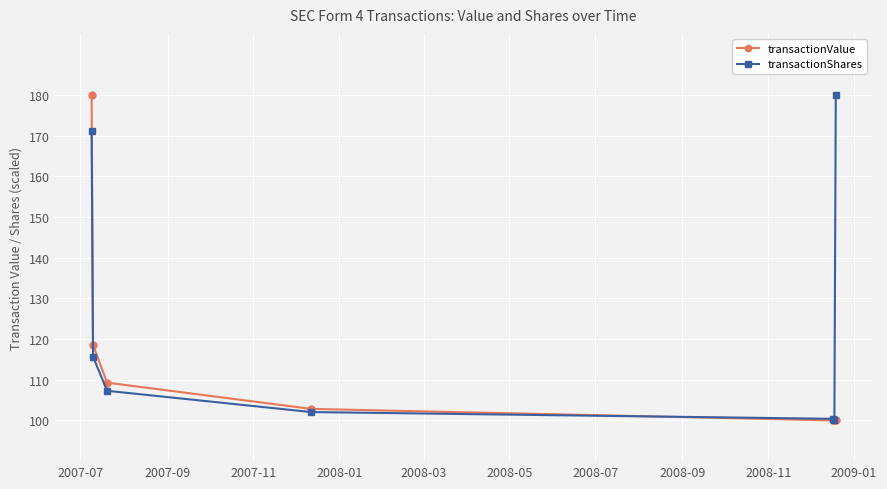

What is the smallest value displayed?

100.0